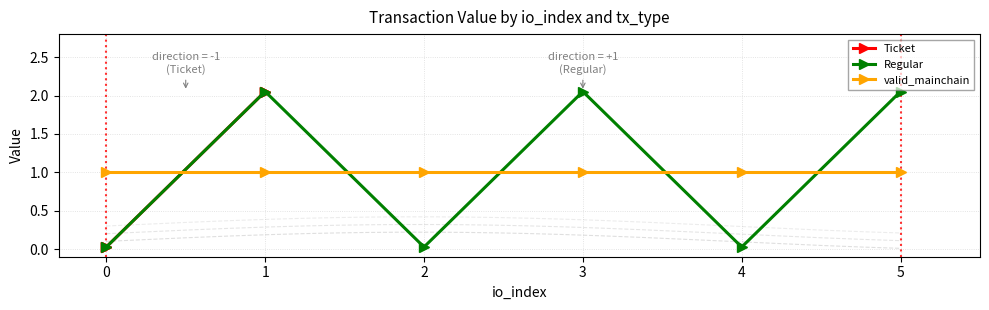

True or false: Ticket has more than 0 points higher than both neighbors.

False